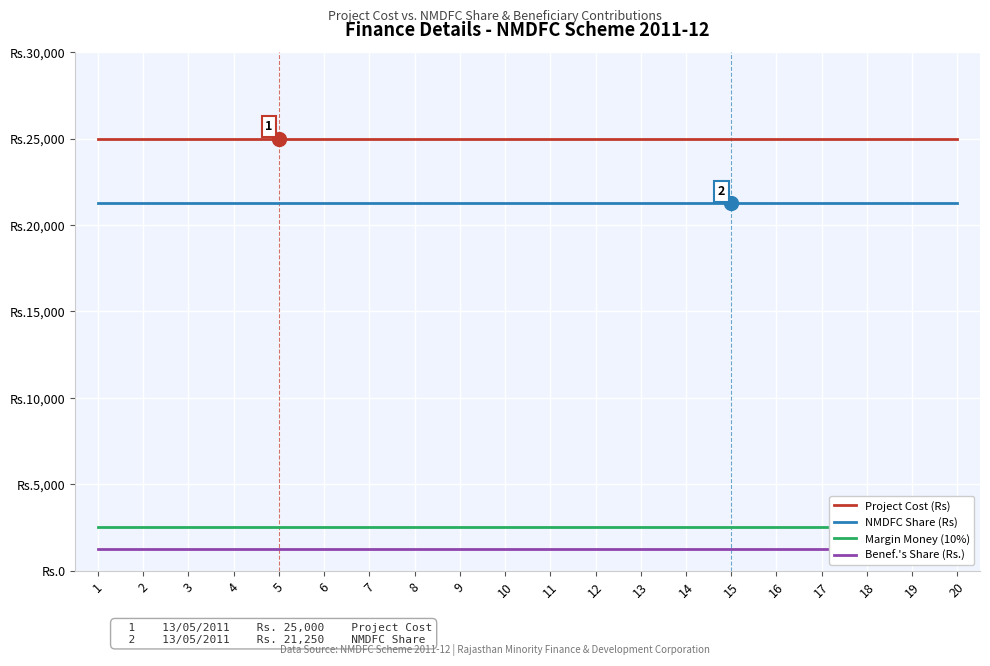

Is this an area chart (filled region under the line)?

No